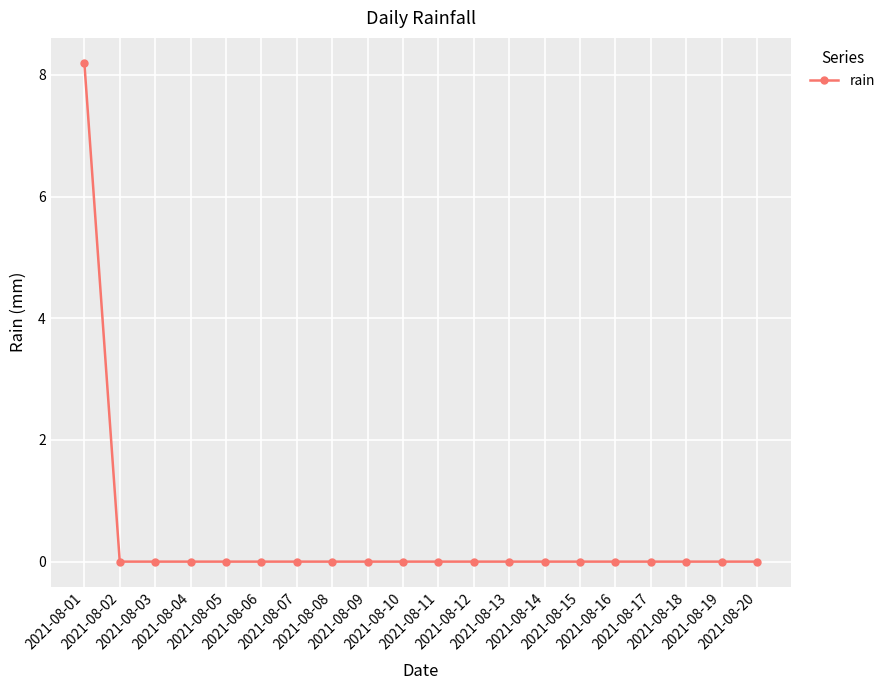

What is the maximum value shown in the chart?

8.2